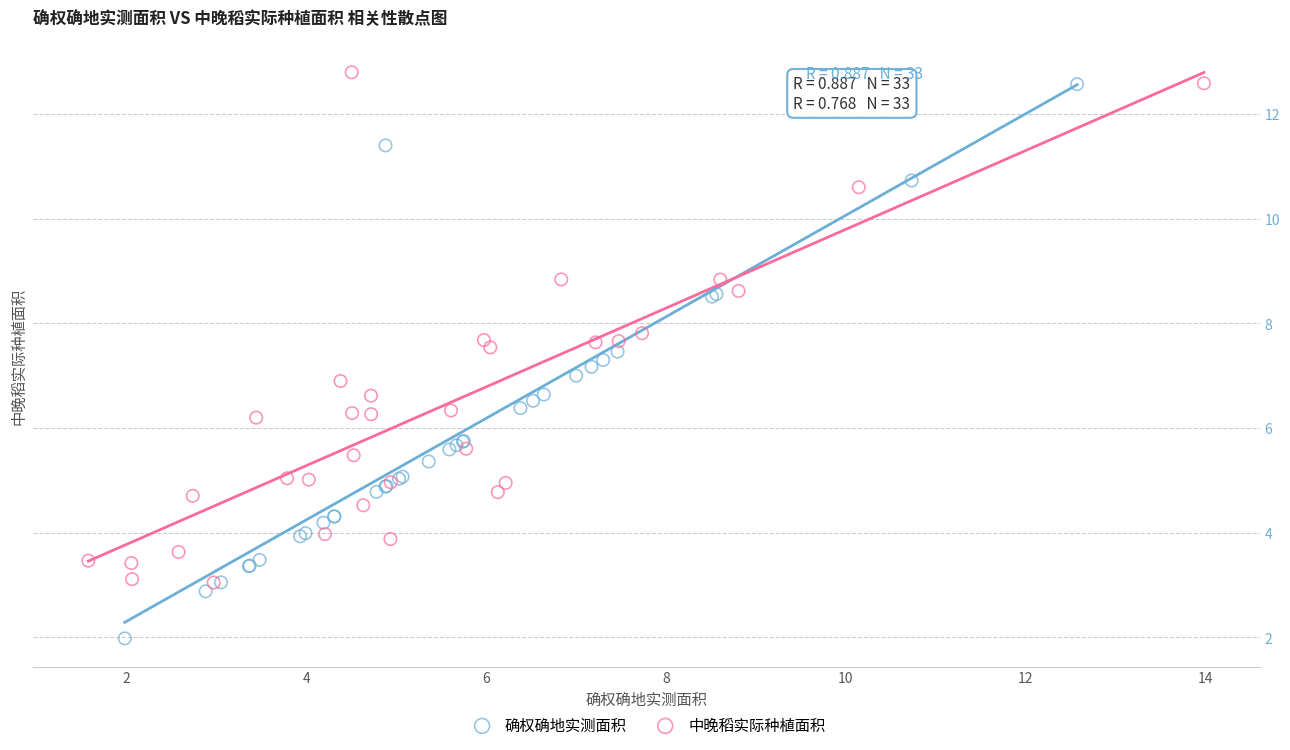

Which series reaches the minimum Y coordinate?

确权确地实测面积